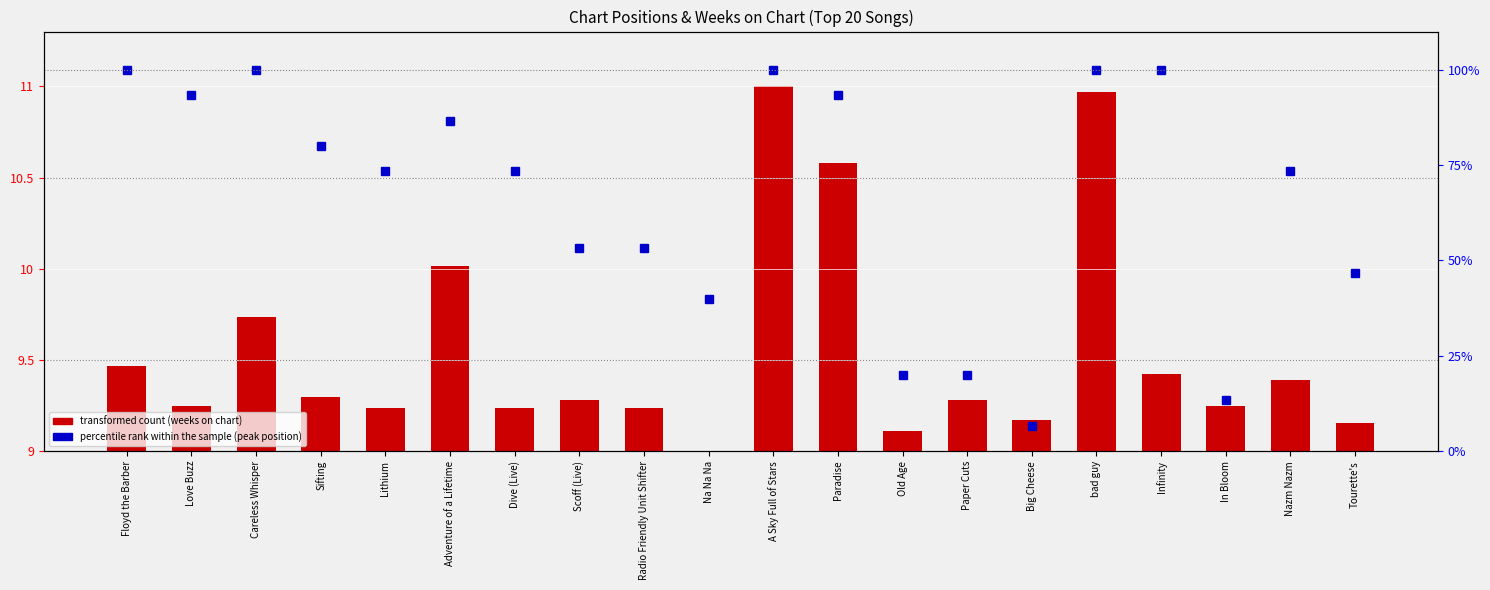

Reading left to right, what are all the values shown in this chart?

transformed count (weeks on chart): 0.5	0.2	0.7	0.3	0.2	1.0	0.2	0.3	0.2	0.0	2.0	1.6	0.1	0.3	0.2	2.0	0.4	0.2	0.4	0.2
percentile rank (peak pos): 100.0	93.3	100.0	80.0	73.3	86.7	73.3	53.3	53.3	40.0	100.0	93.3	20.0	20.0	6.7	100.0	100.0	13.3	73.3	46.7